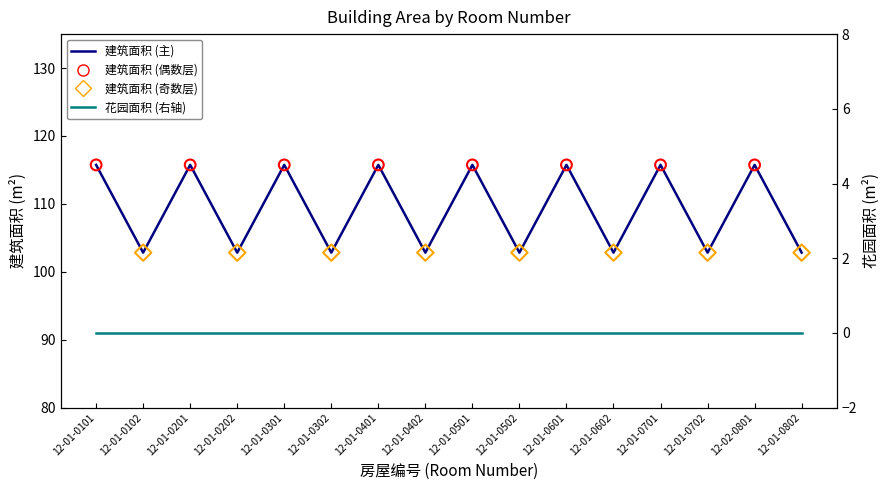

Approximately how many times larger is the value at 12-01-0501 compared to 12-01-0601?

1.0